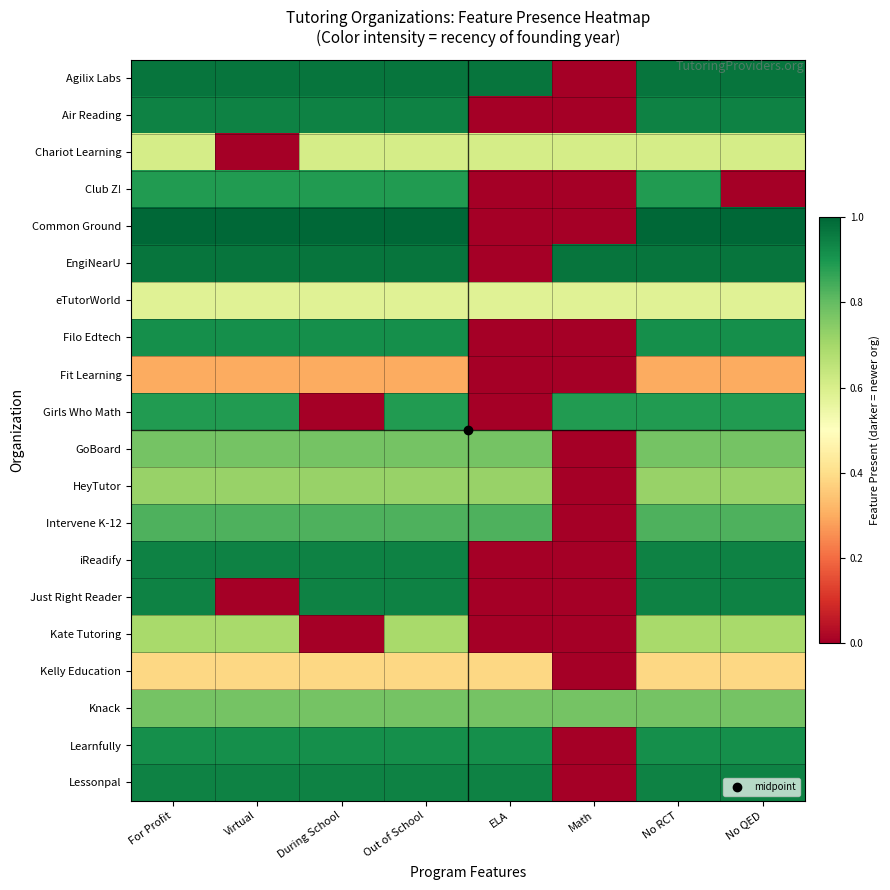

Reading right to left, extract all data points from this chart.

Agilix Labs: No QED=1.0	No RCT=1.0	Math=0.0	ELA=1.0	Out of School=1.0	During School=1.0	Virtual=1.0	For Profit=1.0
Air Reading: No QED=0.9	No RCT=0.9	Math=0.0	ELA=0.0	Out of School=0.9	During School=0.9	Virtual=0.9	For Profit=0.9
Chariot Learning: No QED=0.6	No RCT=0.6	Math=0.6	ELA=0.6	Out of School=0.6	During School=0.6	Virtual=0.0	For Profit=0.6
Club Z!: No QED=0.0	No RCT=0.9	Math=0.0	ELA=0.0	Out of School=0.9	During School=0.9	Virtual=0.9	For Profit=0.9
Common Ground: No QED=1.0	No RCT=1.0	Math=0.0	ELA=0.0	Out of School=1.0	During School=1.0	Virtual=1.0	For Profit=1.0
EngiNearU: No QED=1.0	No RCT=1.0	Math=1.0	ELA=0.0	Out of School=1.0	During School=1.0	Virtual=1.0	For Profit=1.0
eTutorWorld: No QED=0.6	No RCT=0.6	Math=0.6	ELA=0.6	Out of School=0.6	During School=0.6	Virtual=0.6	For Profit=0.6
Filo Edtech: No QED=0.9	No RCT=0.9	Math=0.0	ELA=0.0	Out of School=0.9	During School=0.9	Virtual=0.9	For Profit=0.9
Fit Learning: No QED=0.3	No RCT=0.3	Math=0.0	ELA=0.0	Out of School=0.3	During School=0.3	Virtual=0.3	For Profit=0.3
Girls Who Math: No QED=0.9	No RCT=0.9	Math=0.9	ELA=0.0	Out of School=0.9	During School=0.0	Virtual=0.9	For Profit=0.9
GoBoard: No QED=0.8	No RCT=0.8	Math=0.0	ELA=0.8	Out of School=0.8	During School=0.8	Virtual=0.8	For Profit=0.8
HeyTutor: No QED=0.7	No RCT=0.7	Math=0.0	ELA=0.7	Out of School=0.7	During School=0.7	Virtual=0.7	For Profit=0.7
Intervene K-12: No QED=0.8	No RCT=0.8	Math=0.0	ELA=0.8	Out of School=0.8	During School=0.8	Virtual=0.8	For Profit=0.8
iReadify: No QED=0.9	No RCT=0.9	Math=0.0	ELA=0.0	Out of School=0.9	During School=0.9	Virtual=0.9	For Profit=0.9
Just Right Reader: No QED=0.9	No RCT=0.9	Math=0.0	ELA=0.0	Out of School=0.9	During School=0.9	Virtual=0.0	For Profit=0.9
Kate Tutoring: No QED=0.7	No RCT=0.7	Math=0.0	ELA=0.0	Out of School=0.7	During School=0.0	Virtual=0.7	For Profit=0.7
Kelly Education: No QED=0.4	No RCT=0.4	Math=0.0	ELA=0.4	Out of School=0.4	During School=0.4	Virtual=0.4	For Profit=0.4
Knack: No QED=0.8	No RCT=0.8	Math=0.8	ELA=0.8	Out of School=0.8	During School=0.8	Virtual=0.8	For Profit=0.8
Learnfully: No QED=0.9	No RCT=0.9	Math=0.0	ELA=0.9	Out of School=0.9	During School=0.9	Virtual=0.9	For Profit=0.9
Lessonpal: No QED=0.9	No RCT=0.9	Math=0.0	ELA=0.9	Out of School=0.9	During School=0.9	Virtual=0.9	For Profit=0.9